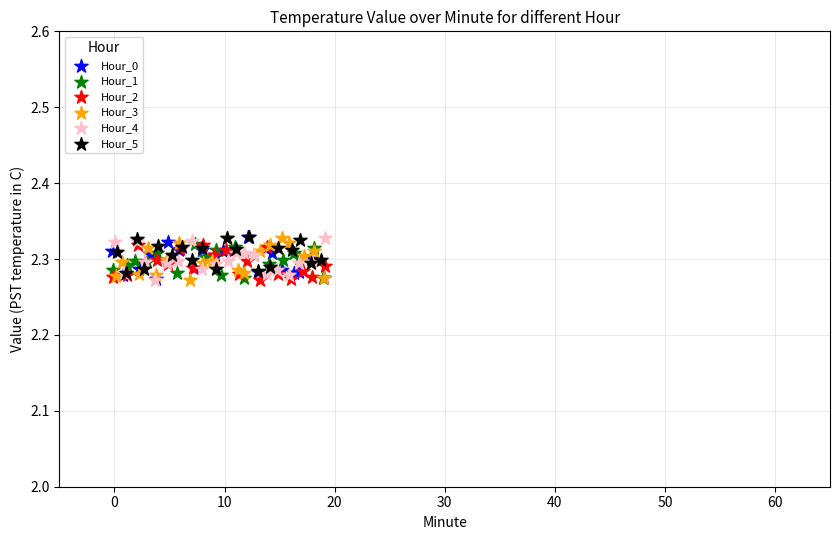

What are all the series names shown in the legend?

Hour_0, Hour_1, Hour_2, Hour_3, Hour_4, Hour_5